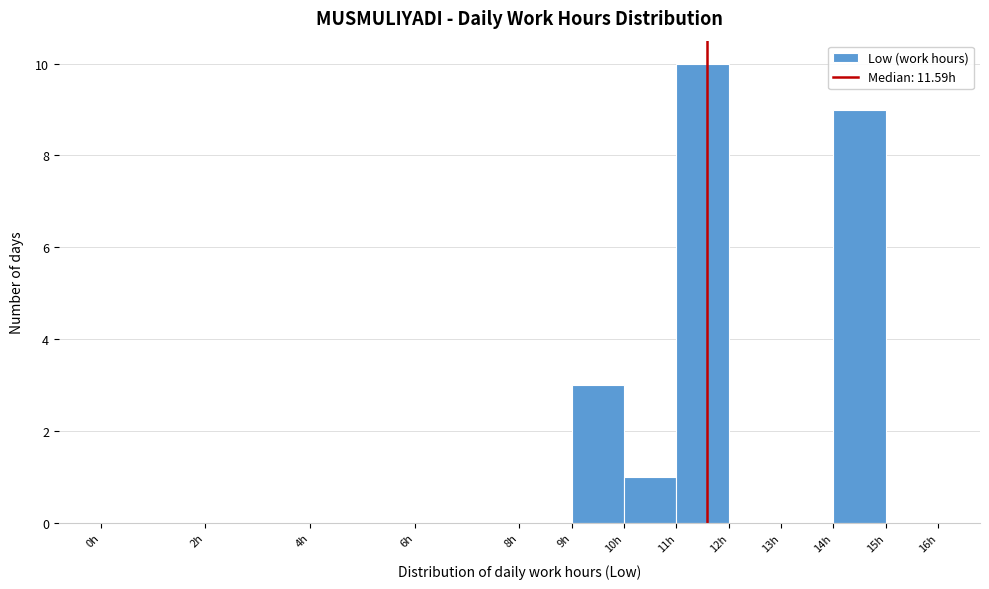

Over which range of the x-axis is the bar tallest?

11 to 12